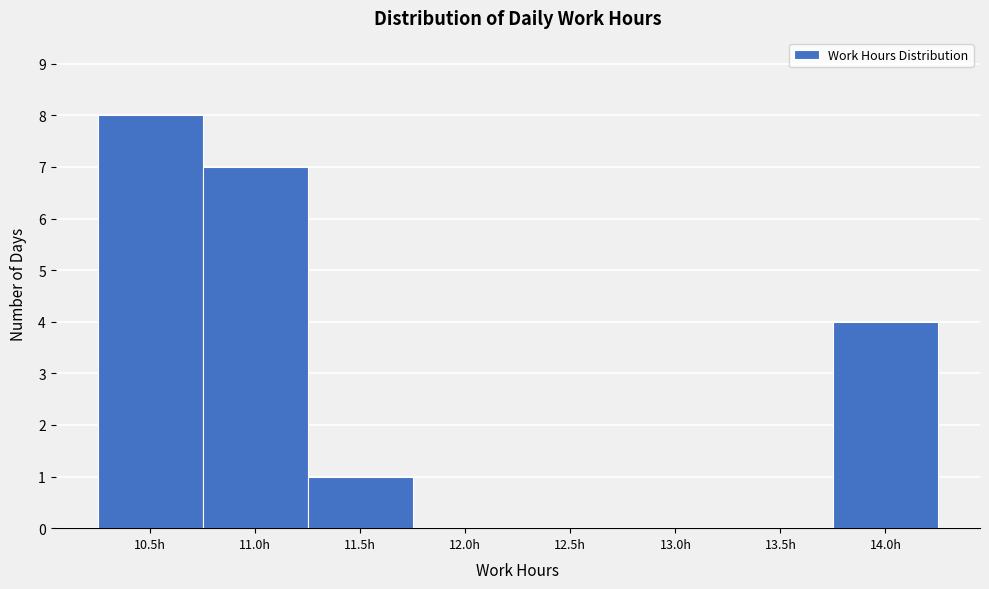

Reading right to left, what are all the values shown in this chart?

14.0h=4	13.5h=0	13.0h=0	12.5h=0	12.0h=0	11.5h=1	11.0h=7	10.5h=8